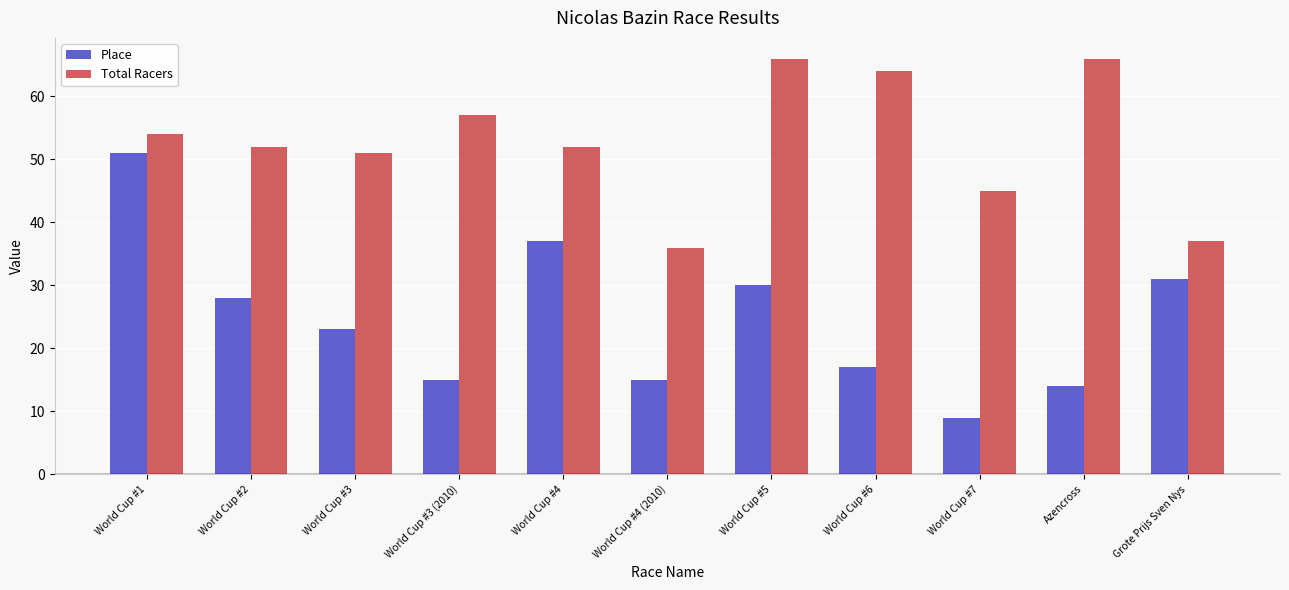

Reading left to right, transcribe all the data shown in this chart.

Place: 51	28	23	15	37	15	30	17	9	14	31
Total Racers: 54	52	51	57	52	36	66	64	45	66	37